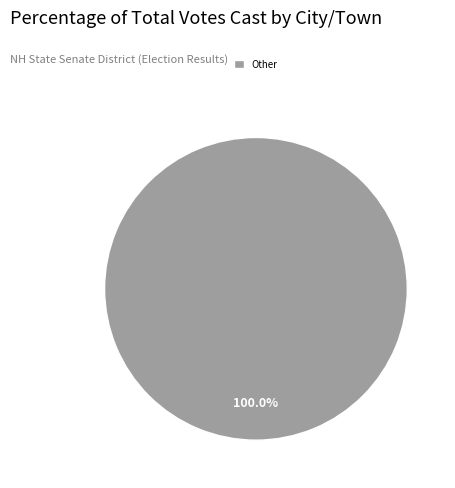

Does Other account for over 50% of the chart?

Yes